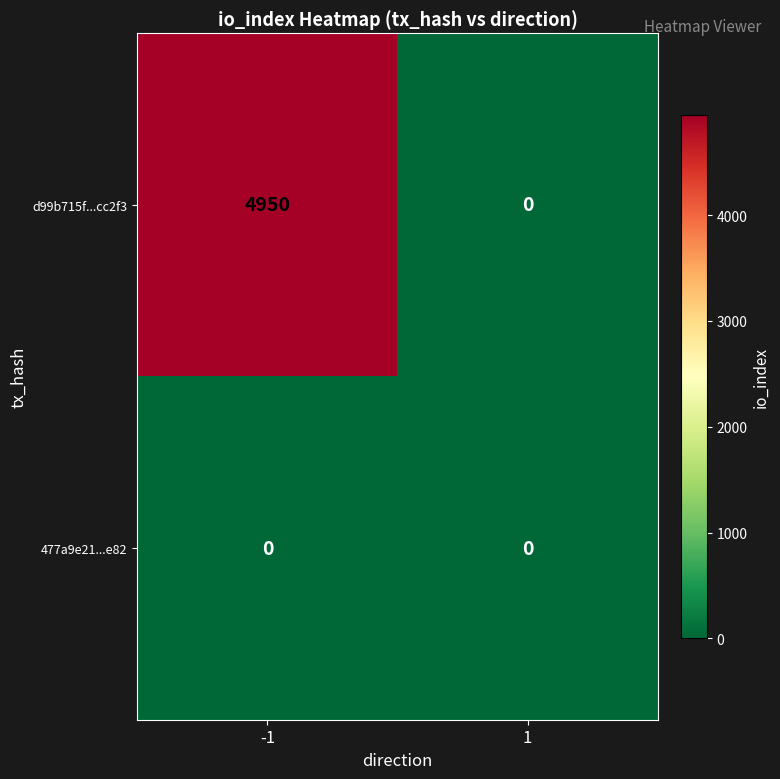

Reading left to right, what are all the values shown in this chart?

d99b715f...cc2f3: 4950	0
477a9e21...e82: 0	0